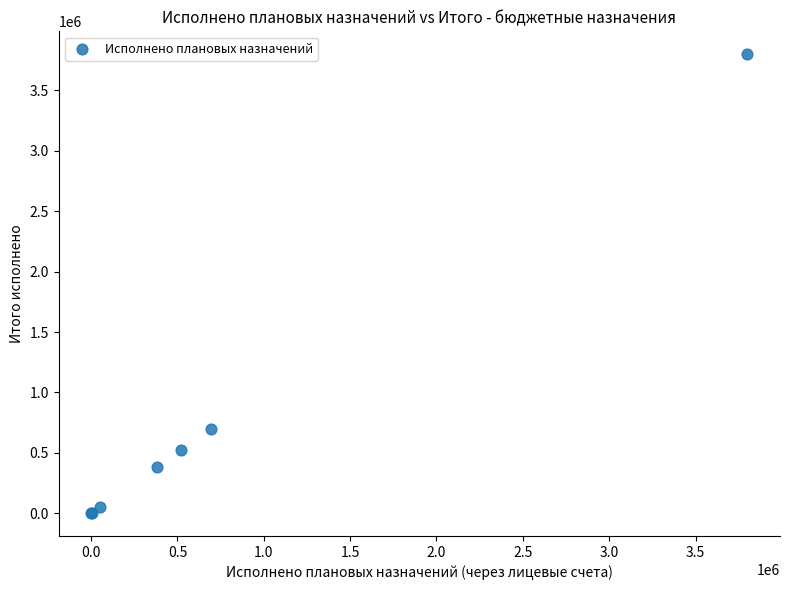

What Y value in the scatter plot is closest to 1900610?

695927.5